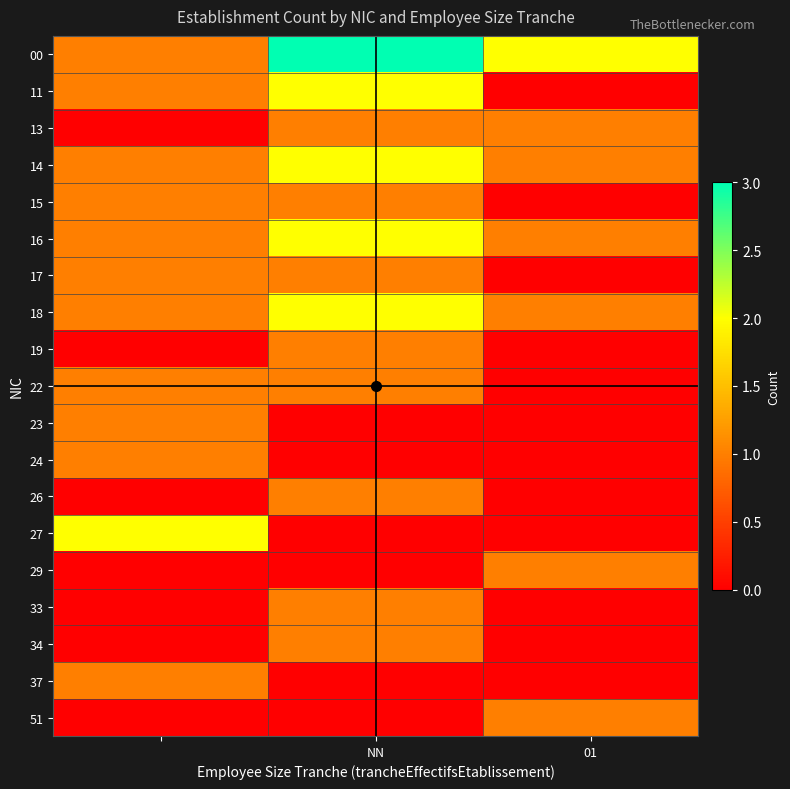

Which series has the widest spread of values?

00